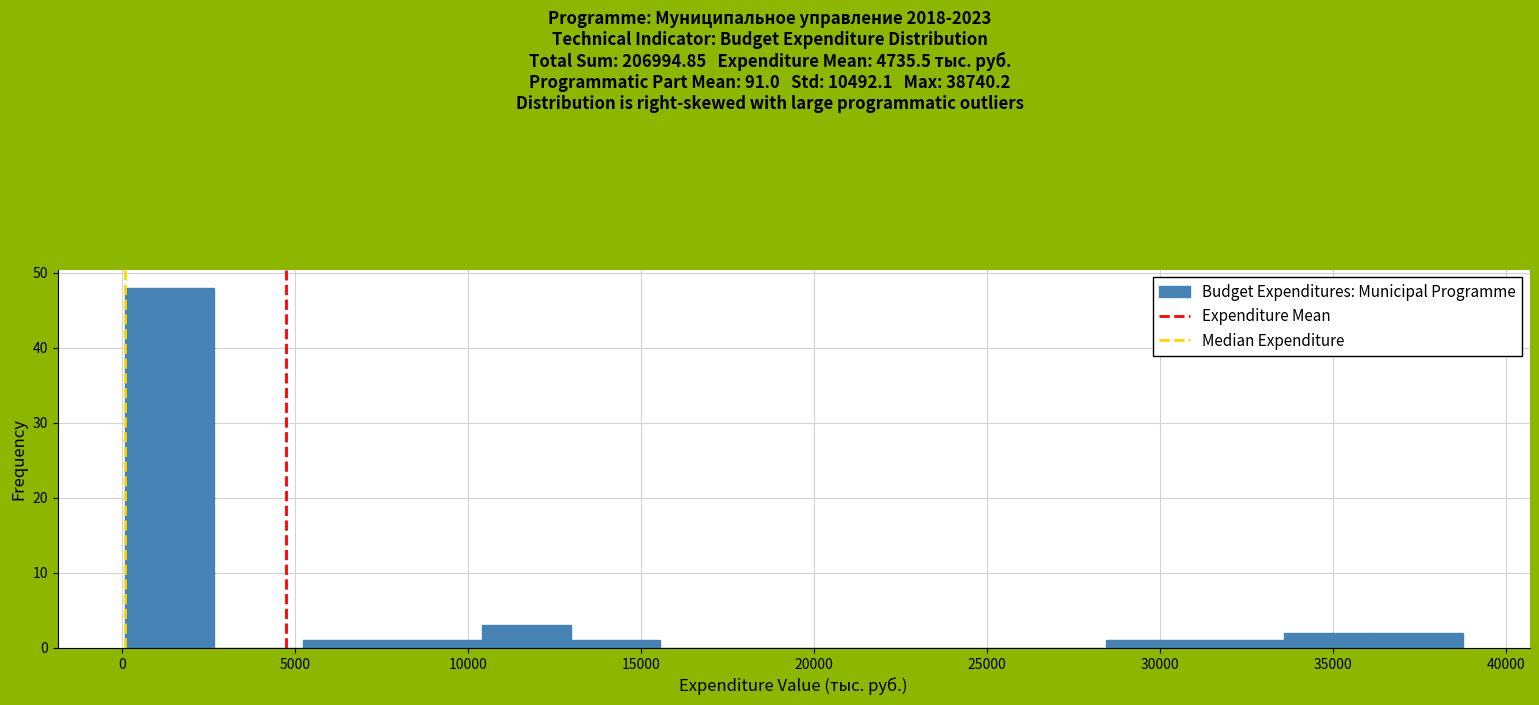

What is the height of the bar covering 31000 to 33500 on the x-axis? Neither the bar edges nor the heights are printed on the chart, so give them approximately, as read against the axes.

1